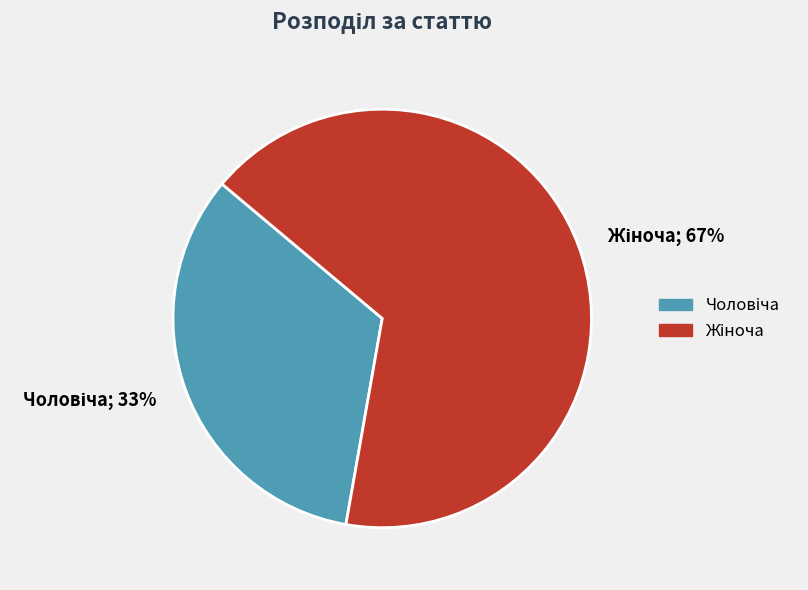

Is there a majority slice in this chart?

Yes